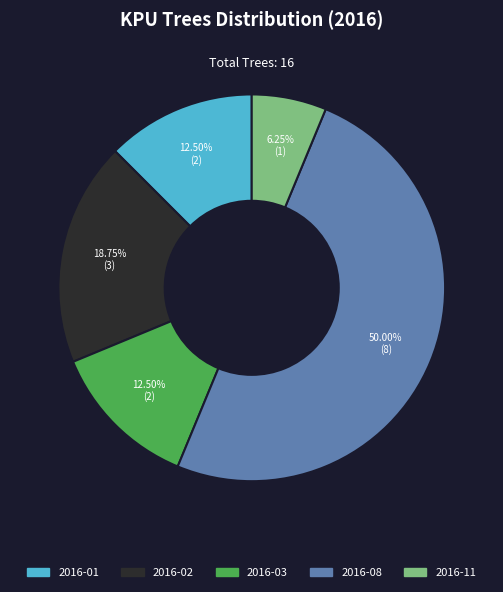

Approximately how many times larger is the value at 2016-11 compared to 2016-01?

0.5